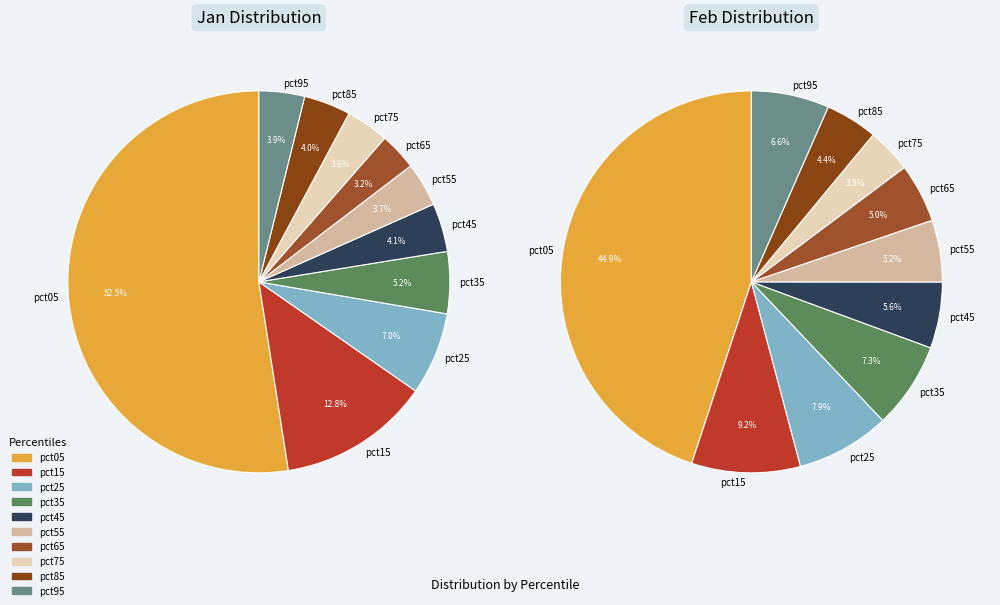

Combined, do pct85 and pct75 account for over 50%?

No